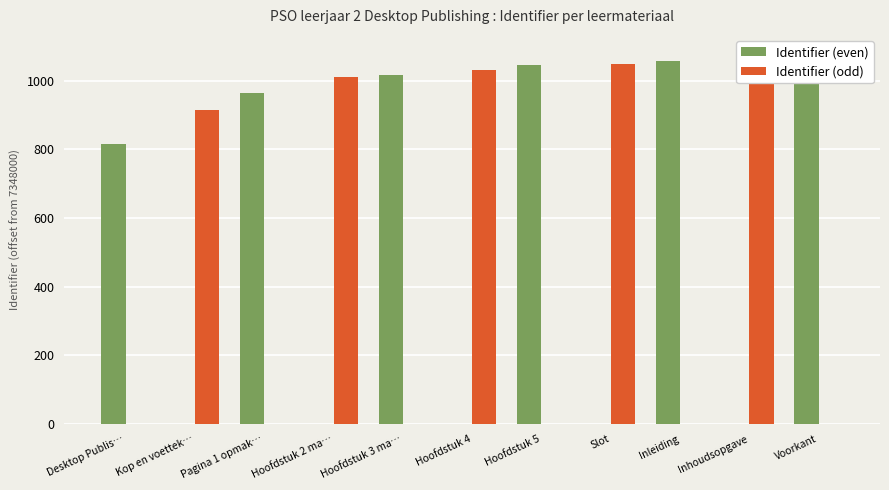

Where is Identifier (odd) nearest to the value 530?

Kop en voettek…